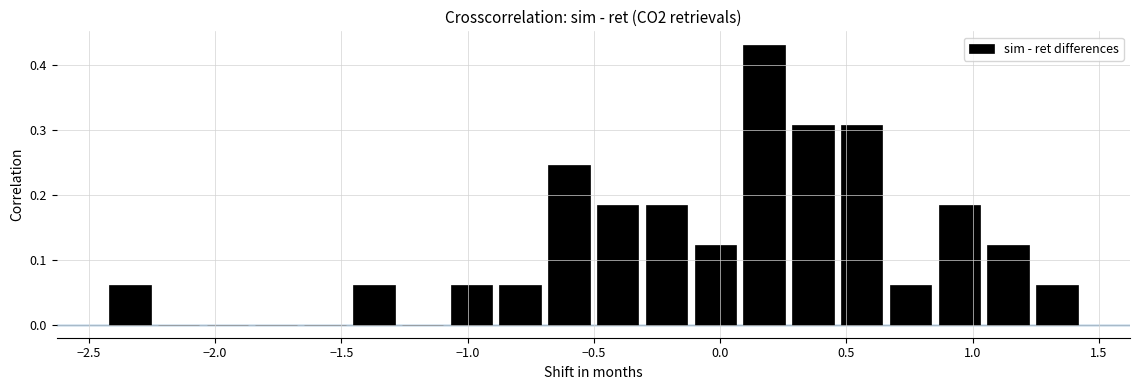

Read against the x-axis, roughly where is the centre of the tallest bar?

0.15